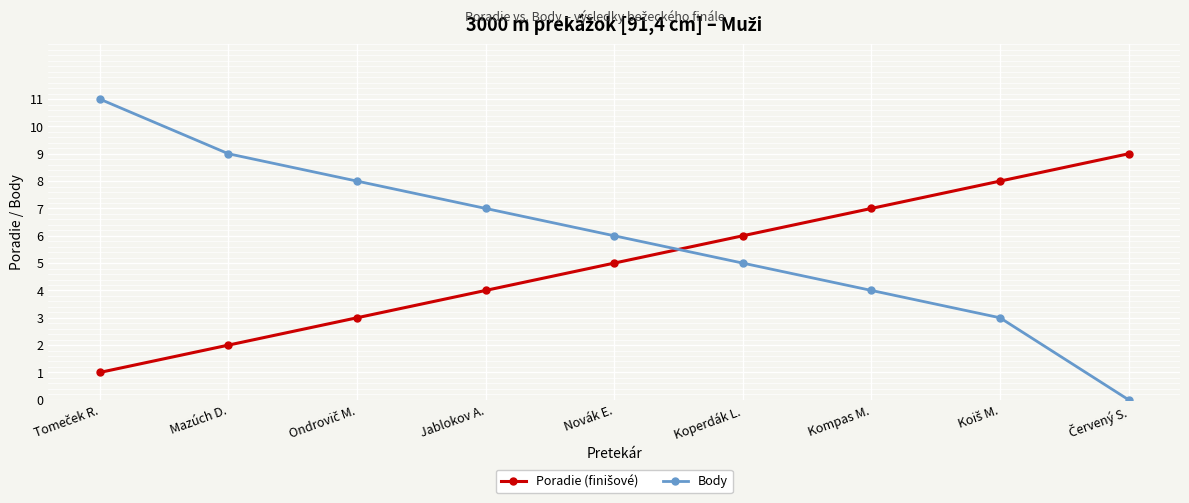

What is the average value of the Body series?

6